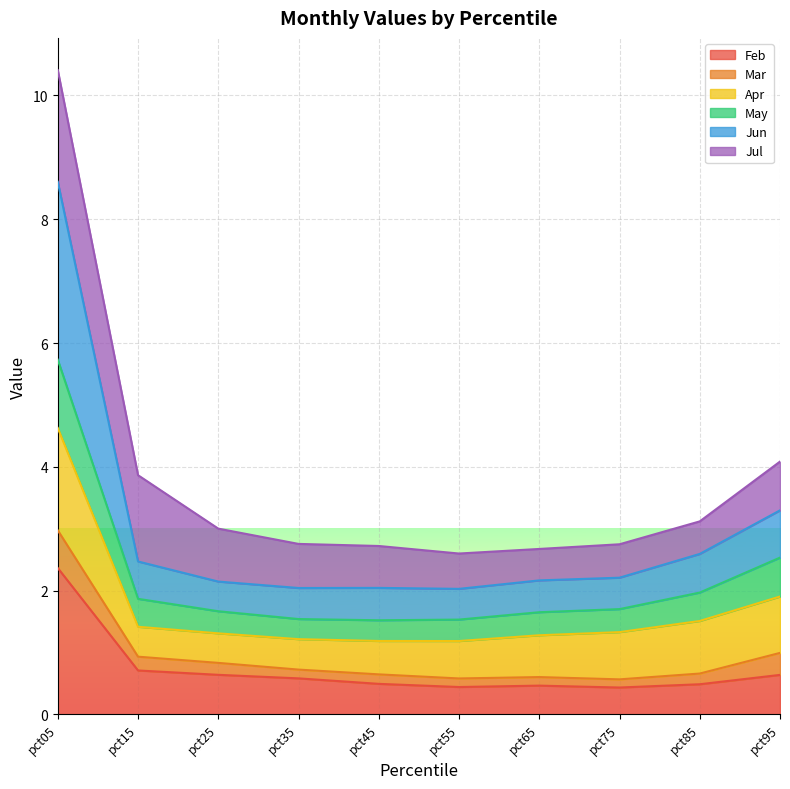

True or false: May and Feb cross at least once.

False